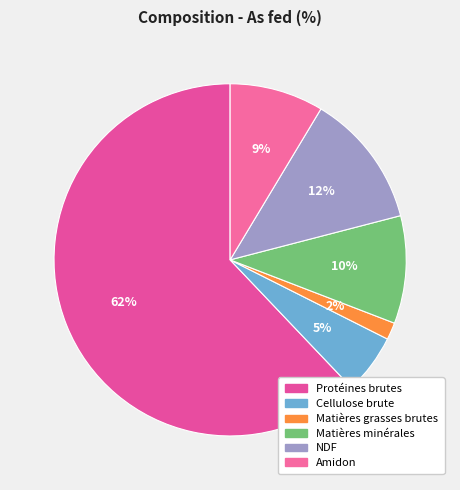

Combined, do NDF and Cellulose brute account for over 50%?

No